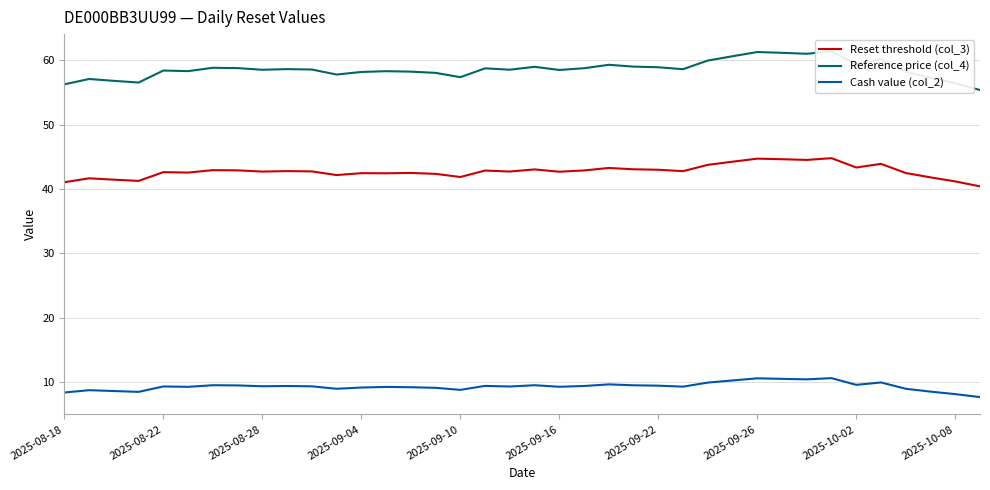

True or false: Reset threshold (col_3) and Cash value (col_2) intersect in this chart.

False